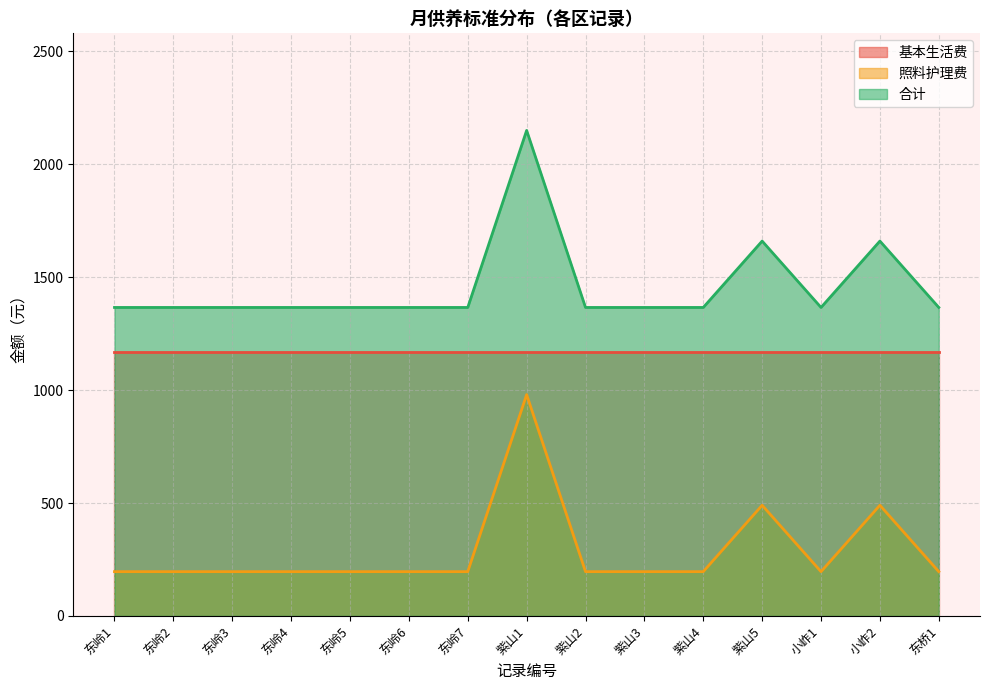

The value of 合计 at 东岭5 is 2088. True or false?

False